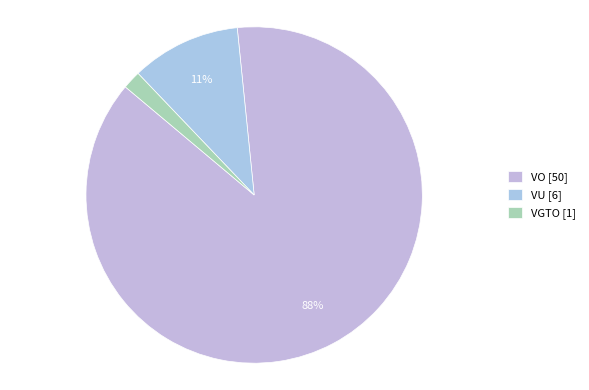

Rank the categories by value from lowest to highest.

VGTO, VU, VO